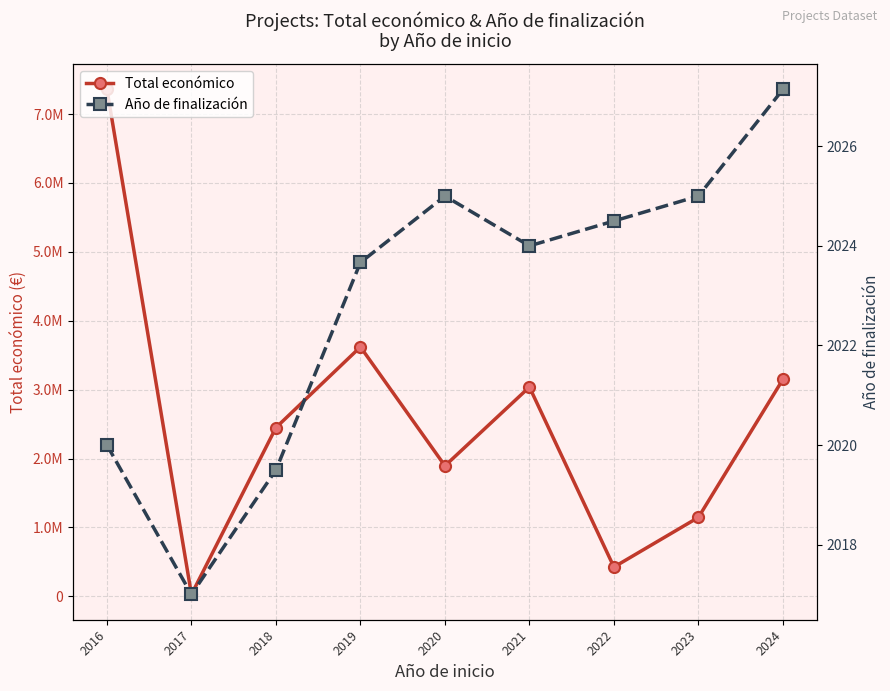

True or false: Año de finalización and Total económico cross at least once.

False